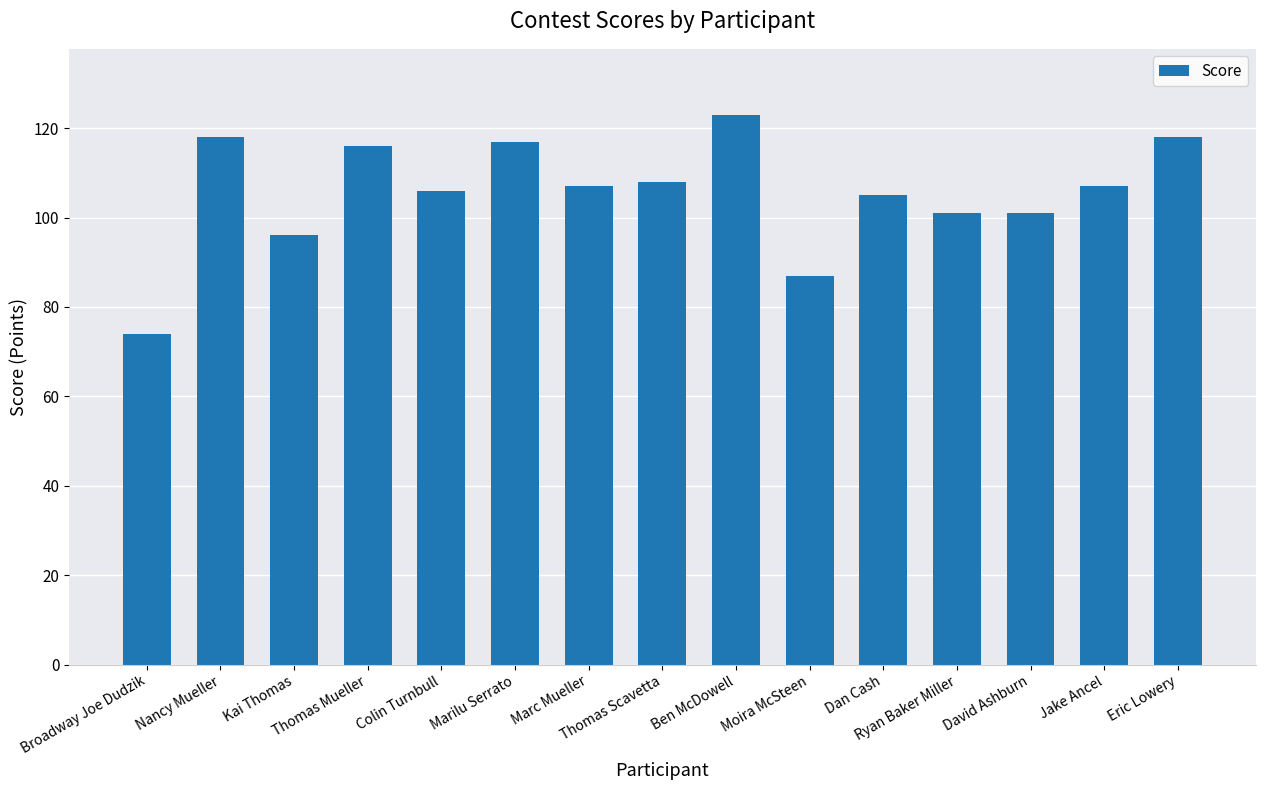

What is the approximate value at David Ashburn, to the nearest 5?

100